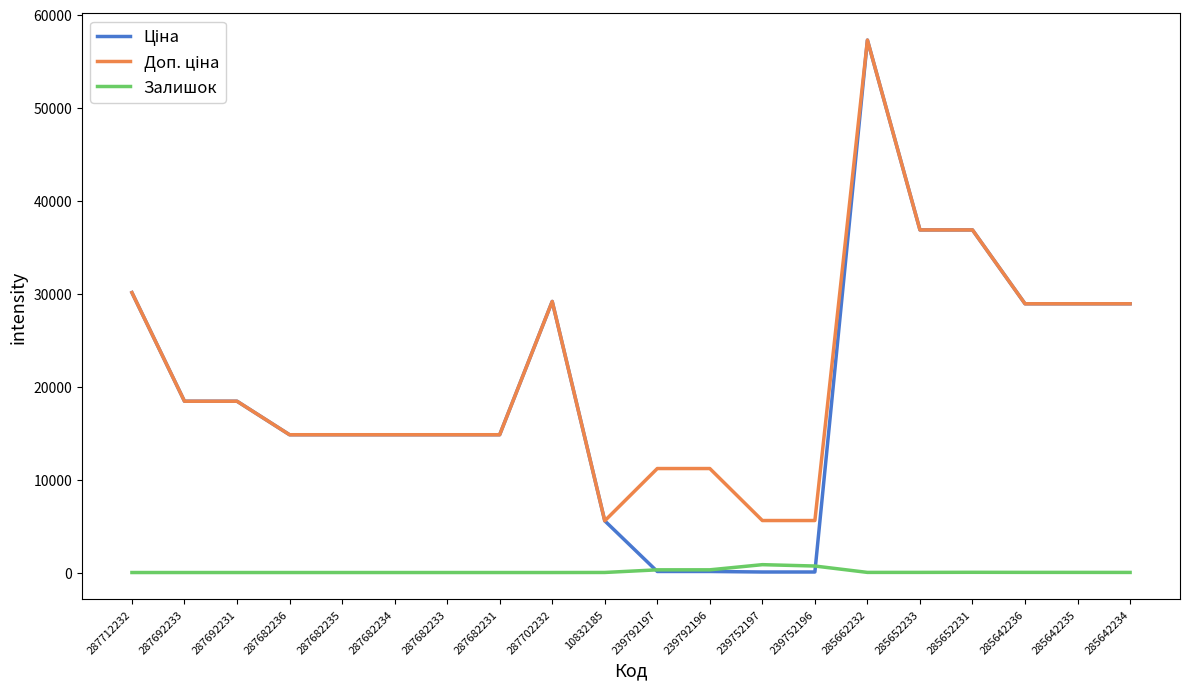

What is the spread (max minus min) of values at 287682236?

14817.6